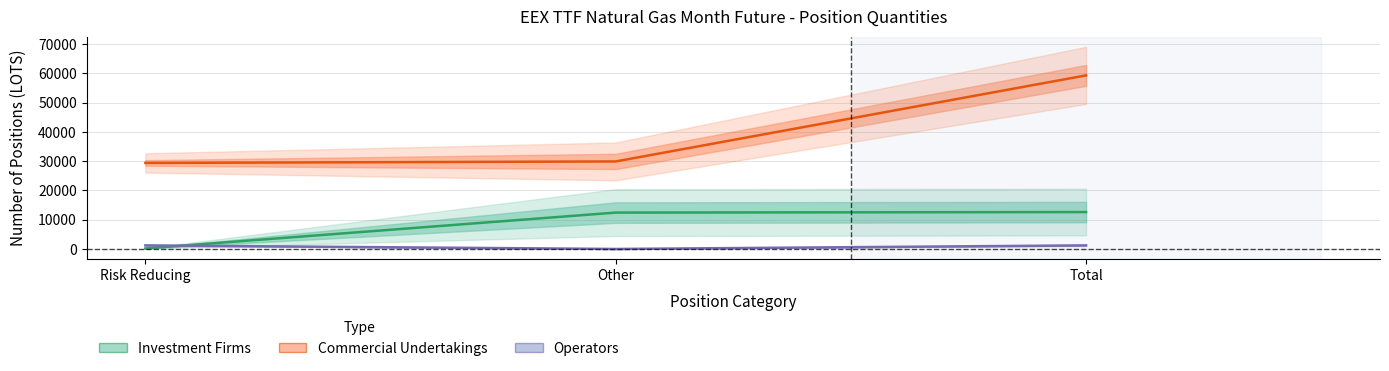

Reading left to right, extract all data points from this chart.

Investment Firms (Estimate): Risk Reducing=179.5	Other=12440.5	Total=12620.0
Commercial Undertakings (Estimate based on partial data): Risk Reducing=29415.0	Other=29924.5	Total=59339.5
Operators (Forecast): Risk Reducing=1223.5	Other=0.0	Total=1223.5